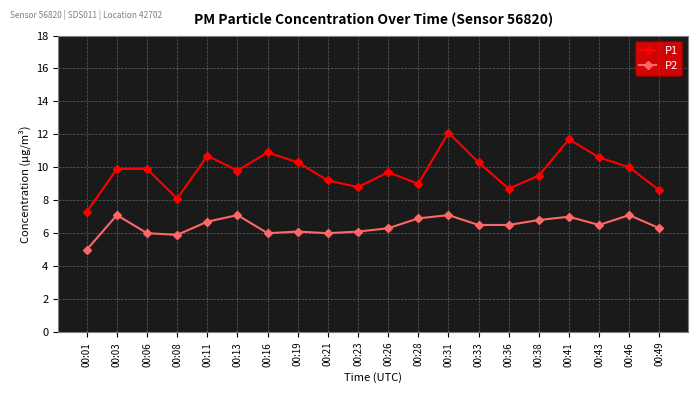

How many interior local valleys does the P1 series have?

5